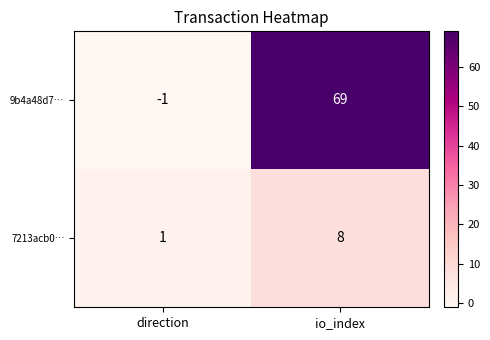

At which category is the sum across all series the highest?

io_index